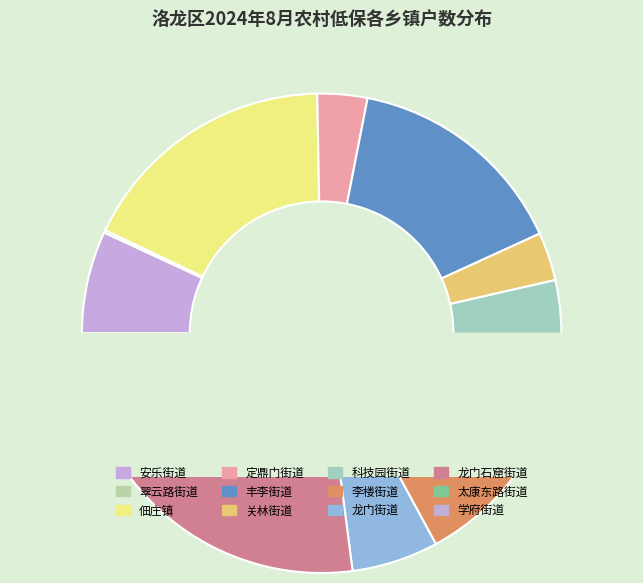

Does 科技园街道 represent more than half of the total?

No